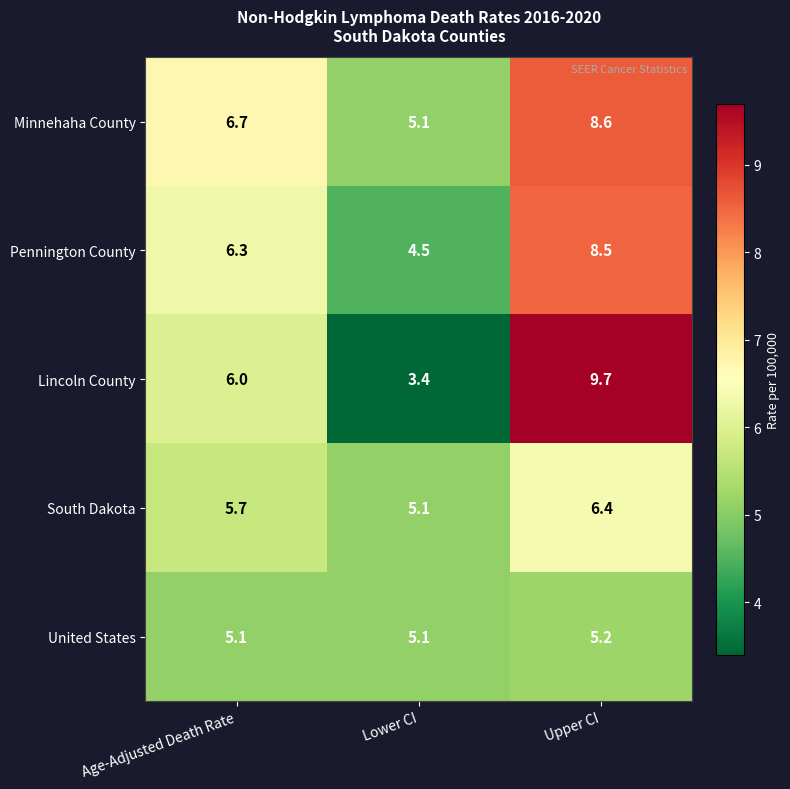

The value of Lincoln County at Upper CI is 9.7. True or false?

True